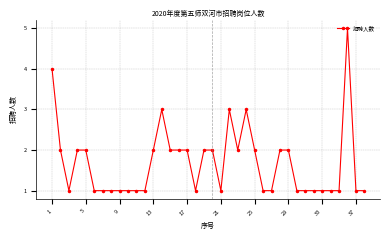

What is the sum of all values?

64